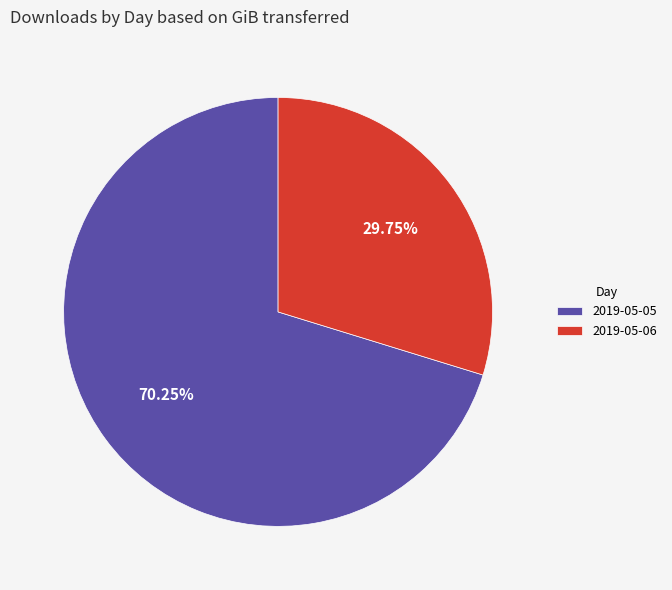

How many slices are in this pie chart?

2